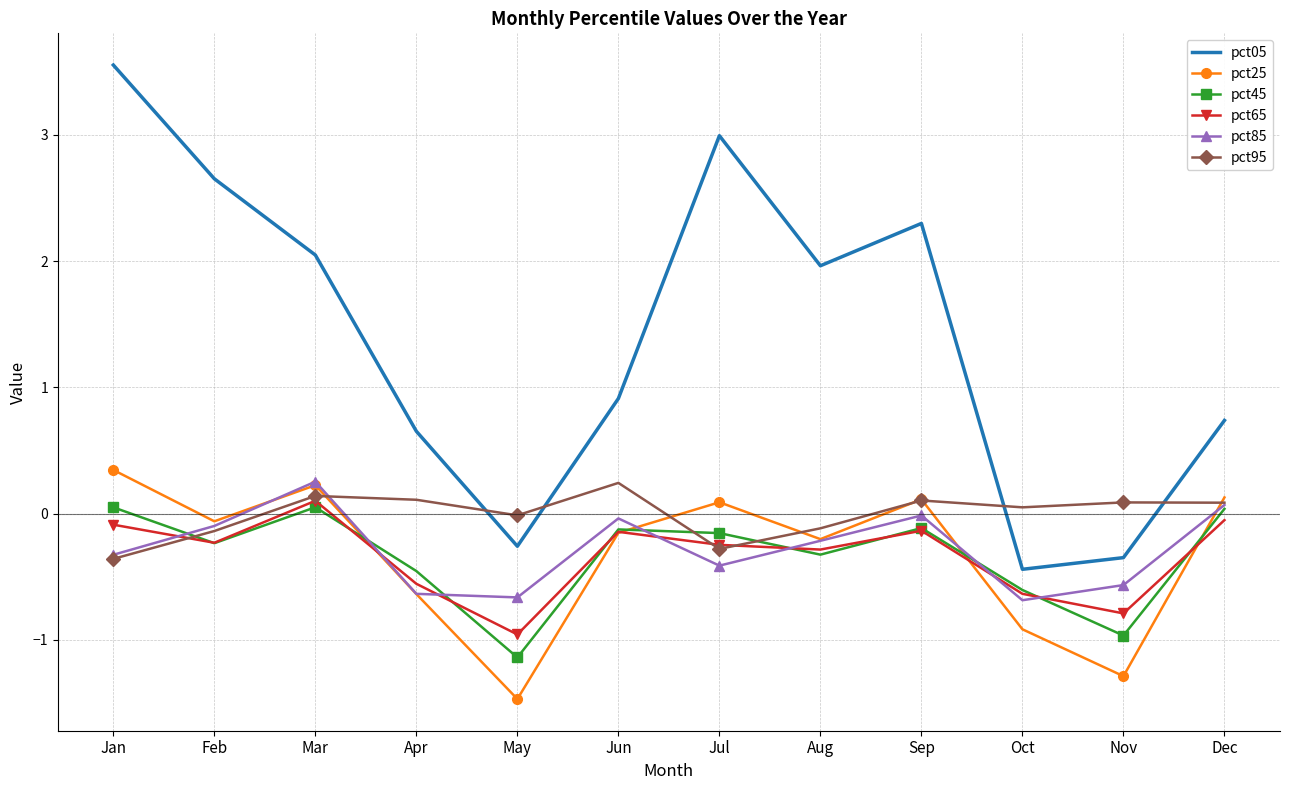

Which series has the widest spread of values?

pct05